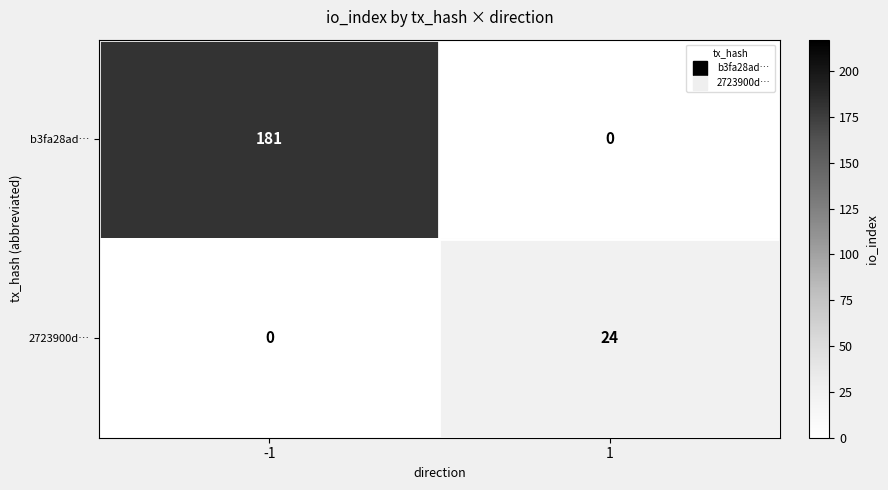

Reading left to right, transcribe all the data shown in this chart.

b3fa28ad…: -1=181	1=0
2723900d…: -1=0	1=24